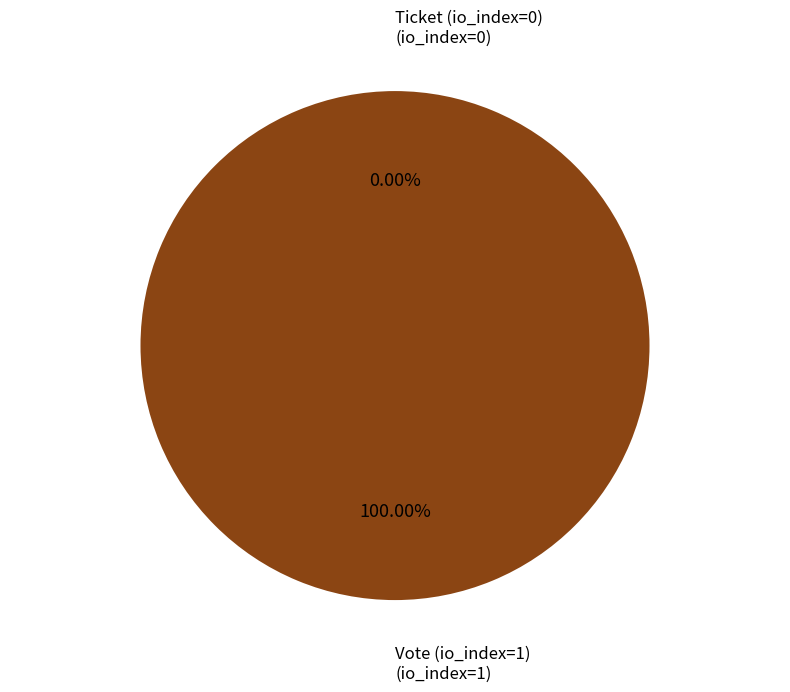

Is it true that Ticket (io_index=0) is 8% of the pie?

False